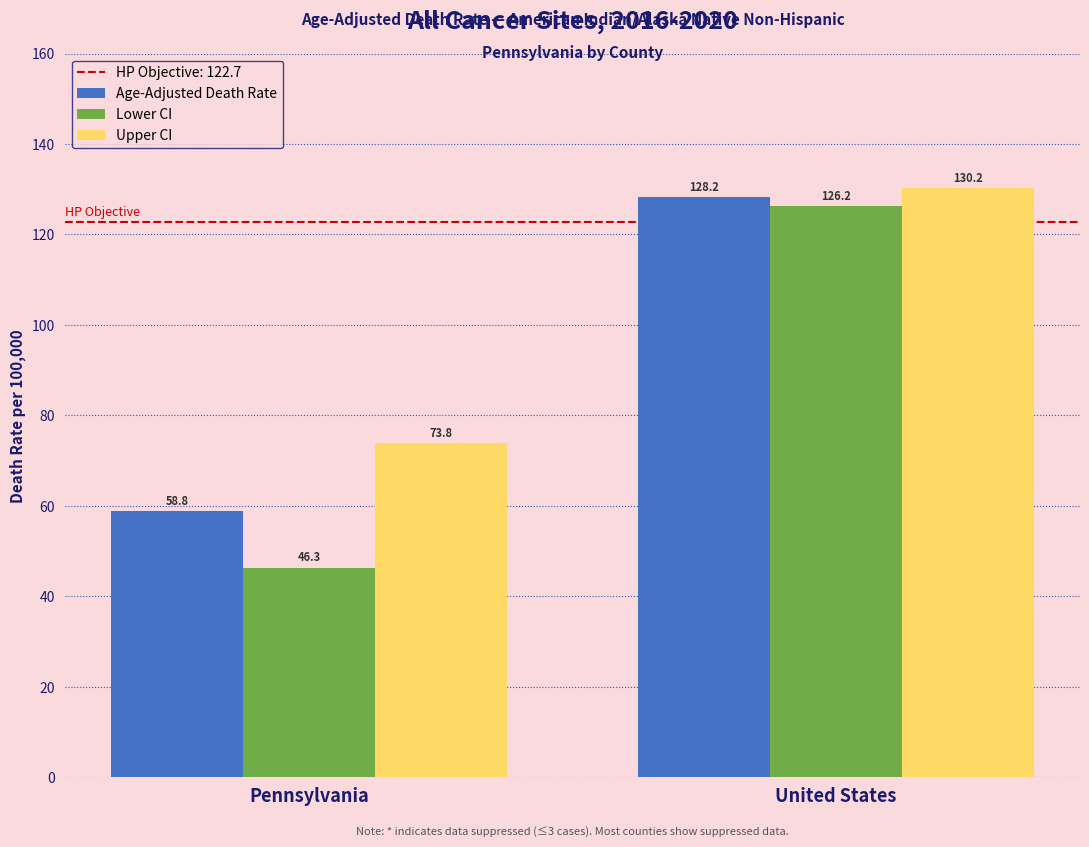

Is it true that Age-Adjusted Death Rate equals 104.3 at Pennsylvania?

False